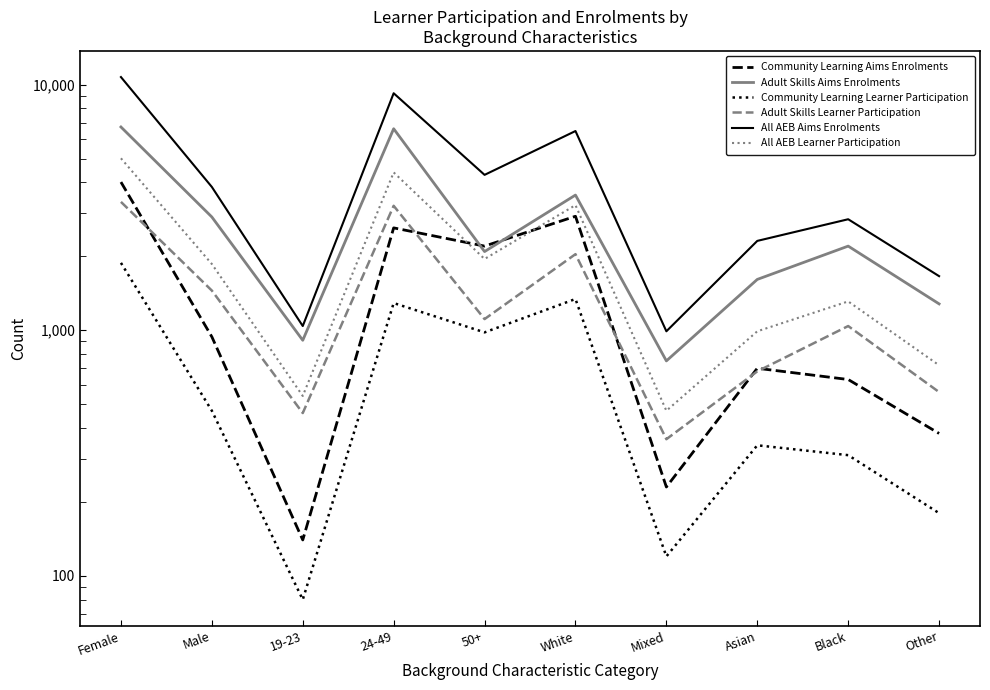

Rank the categories by All AEB Aims Enrolments value from highest to lowest.

Female, 24-49, White, 50+, Male, Black, Asian, Other, 19-23, Mixed